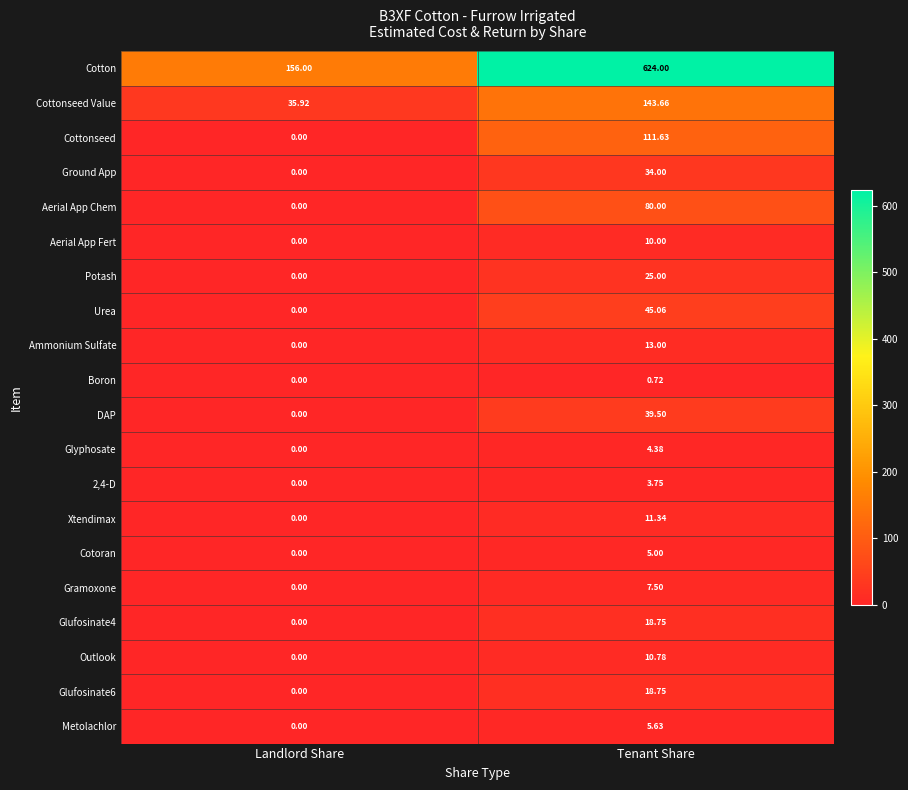

At which category is the sum across all series the highest?

Tenant Share